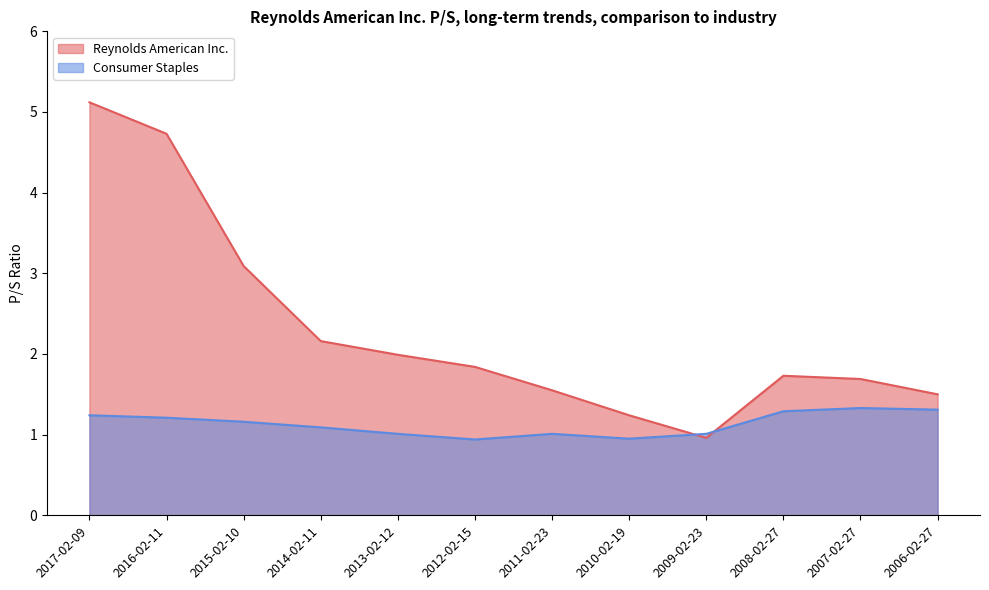

Is it true that Reynolds American Inc. equals 1.7 at 2007-02-27?

True